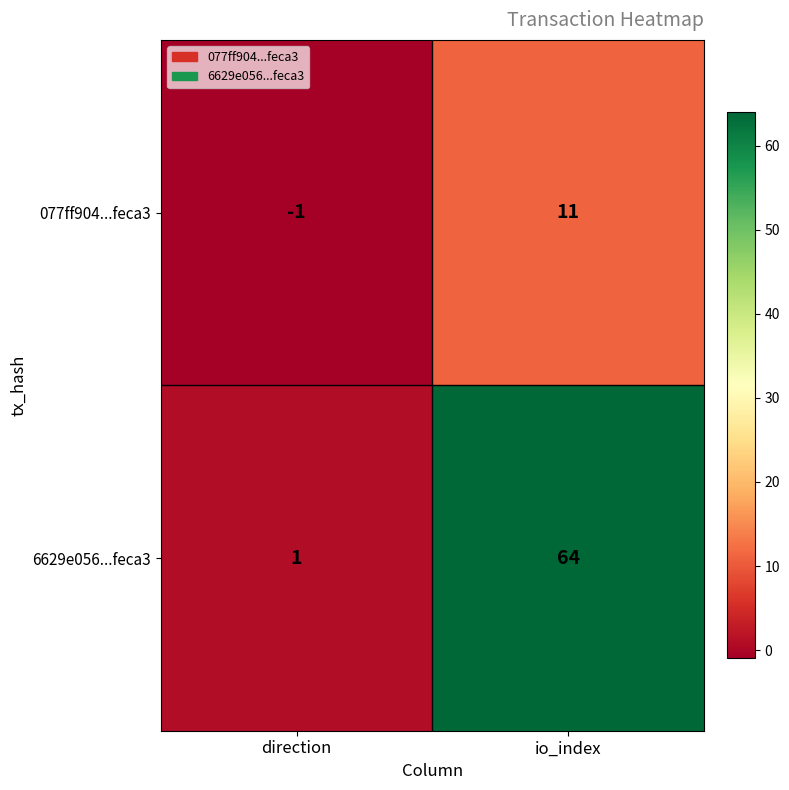

Reading left to right, what are all the values shown in this chart?

077ff904...feca3: -1	11
6629e056...feca3: 1	64